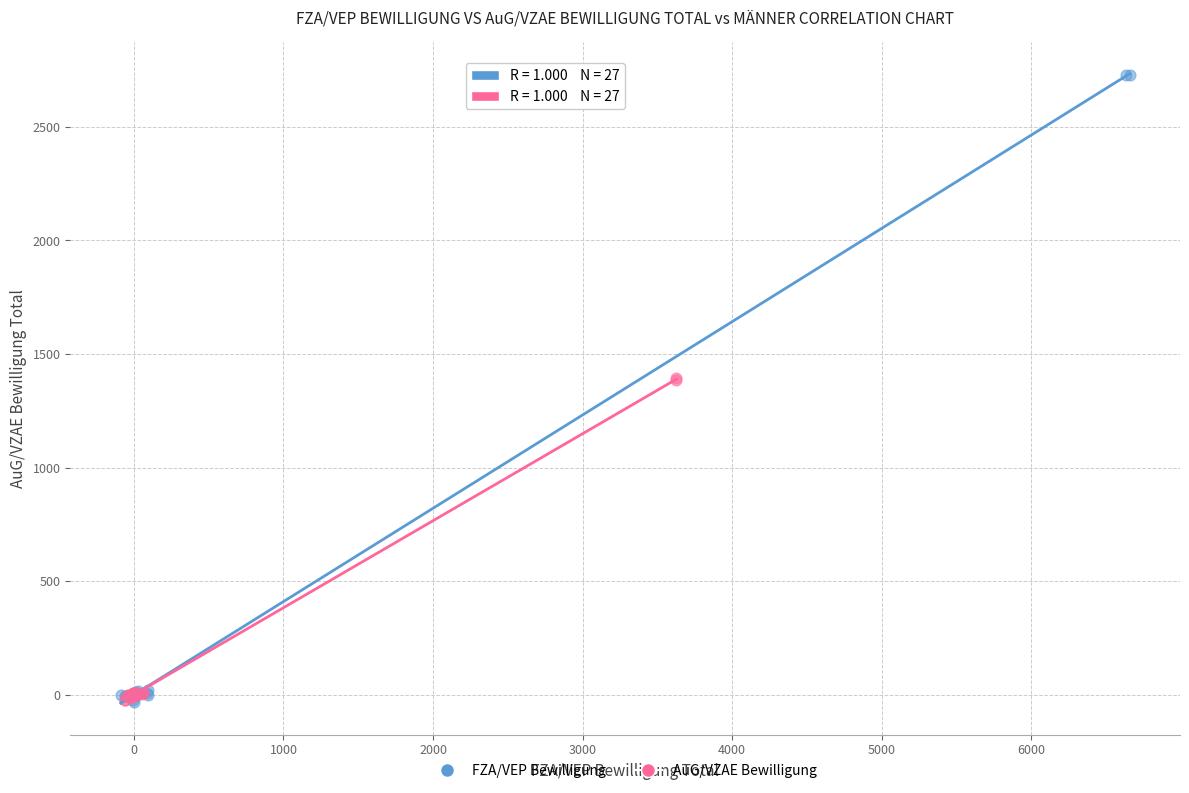

Which series reaches the maximum Y coordinate?

FZA/VEP Bewilligung